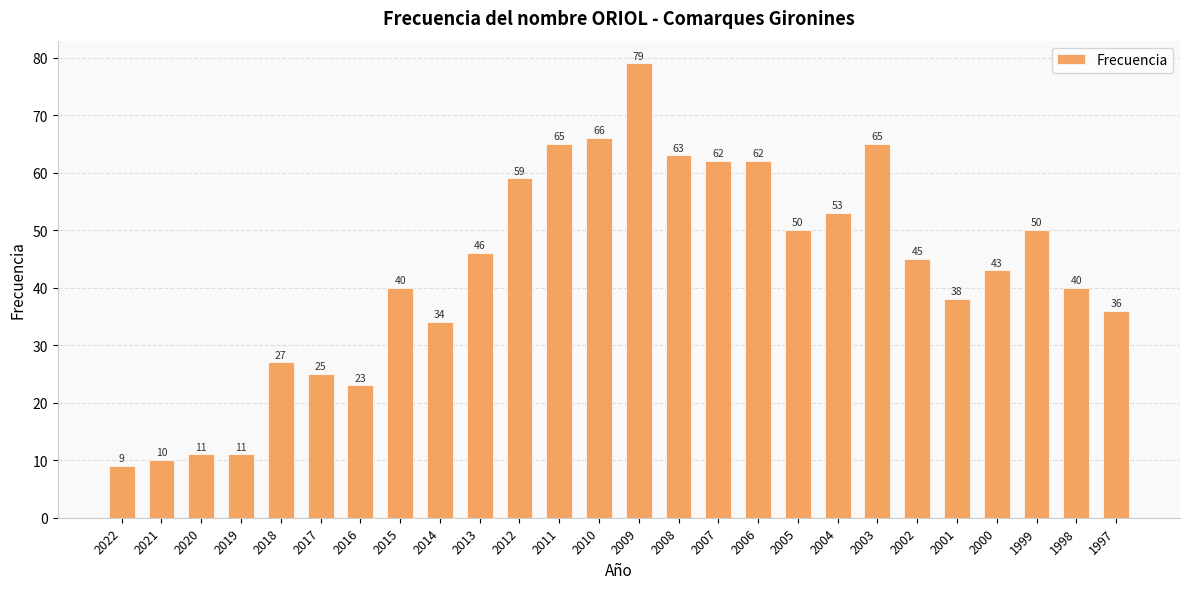

What is the difference between the values at 2010 and 2012?

7